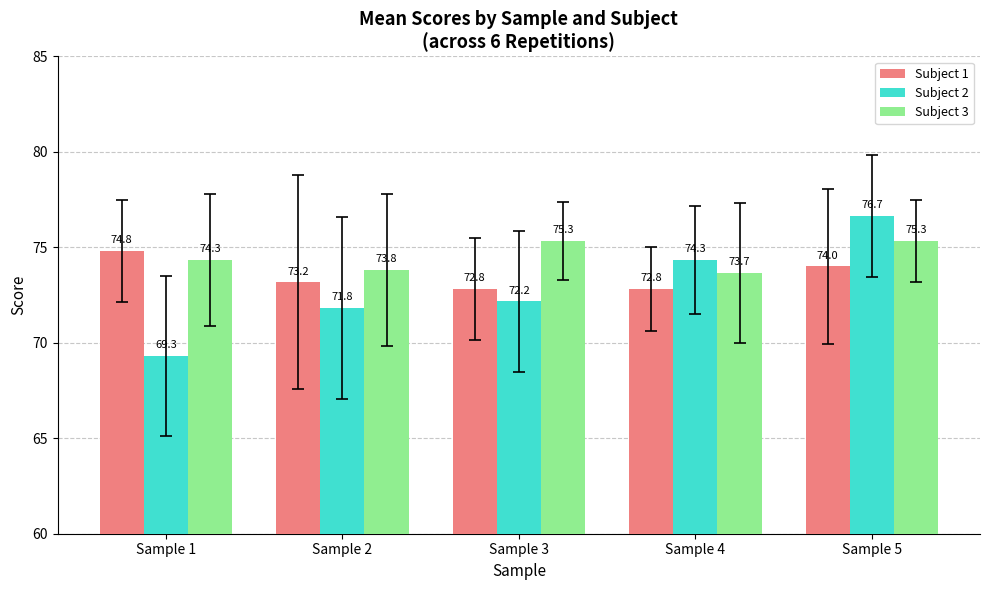

The value of Subject 2 at Sample 1 is 69.3. True or false?

True